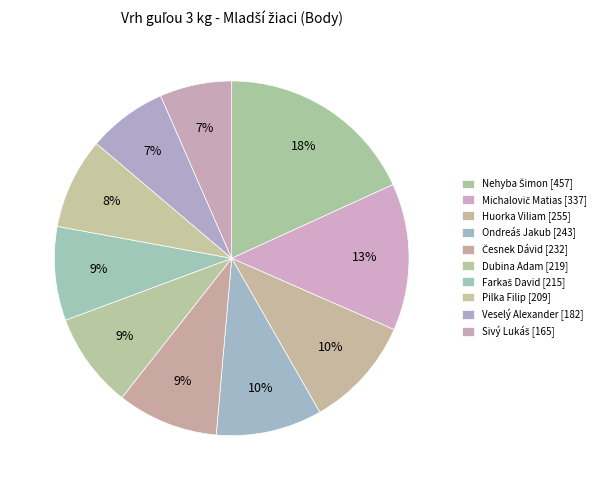

How many slices are in this pie chart?

10